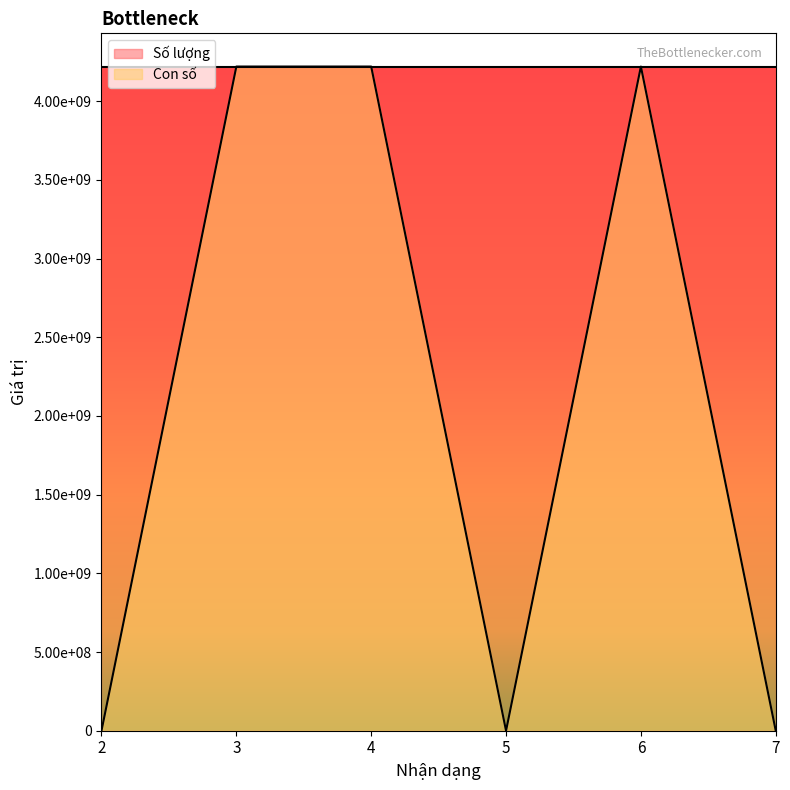

Reading left to right, transcribe all the data shown in this chart.

2=0	3=4220267000	4=4220267050	5=0	6=4220391600	7=0